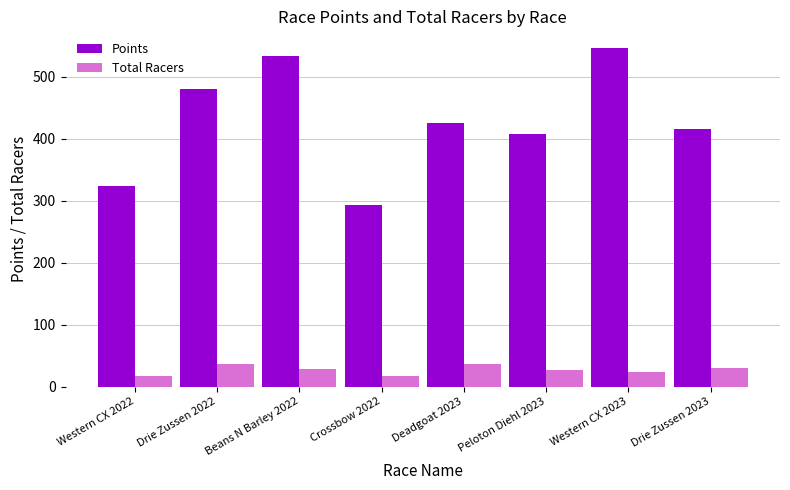

What is the maximum value for Points?

546.4